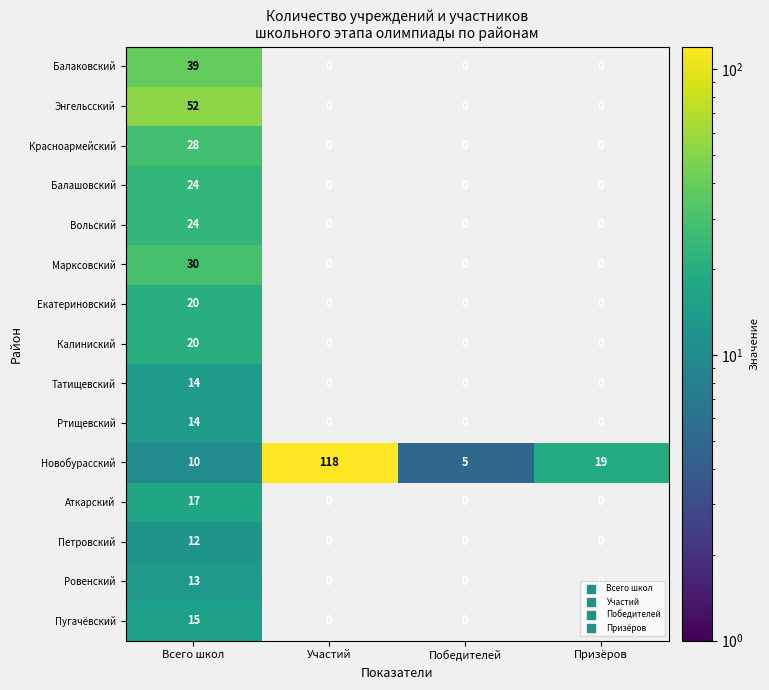

Is the value of Красноармейский at Победителей greater than the value of Екатериновский at Победителей?

No